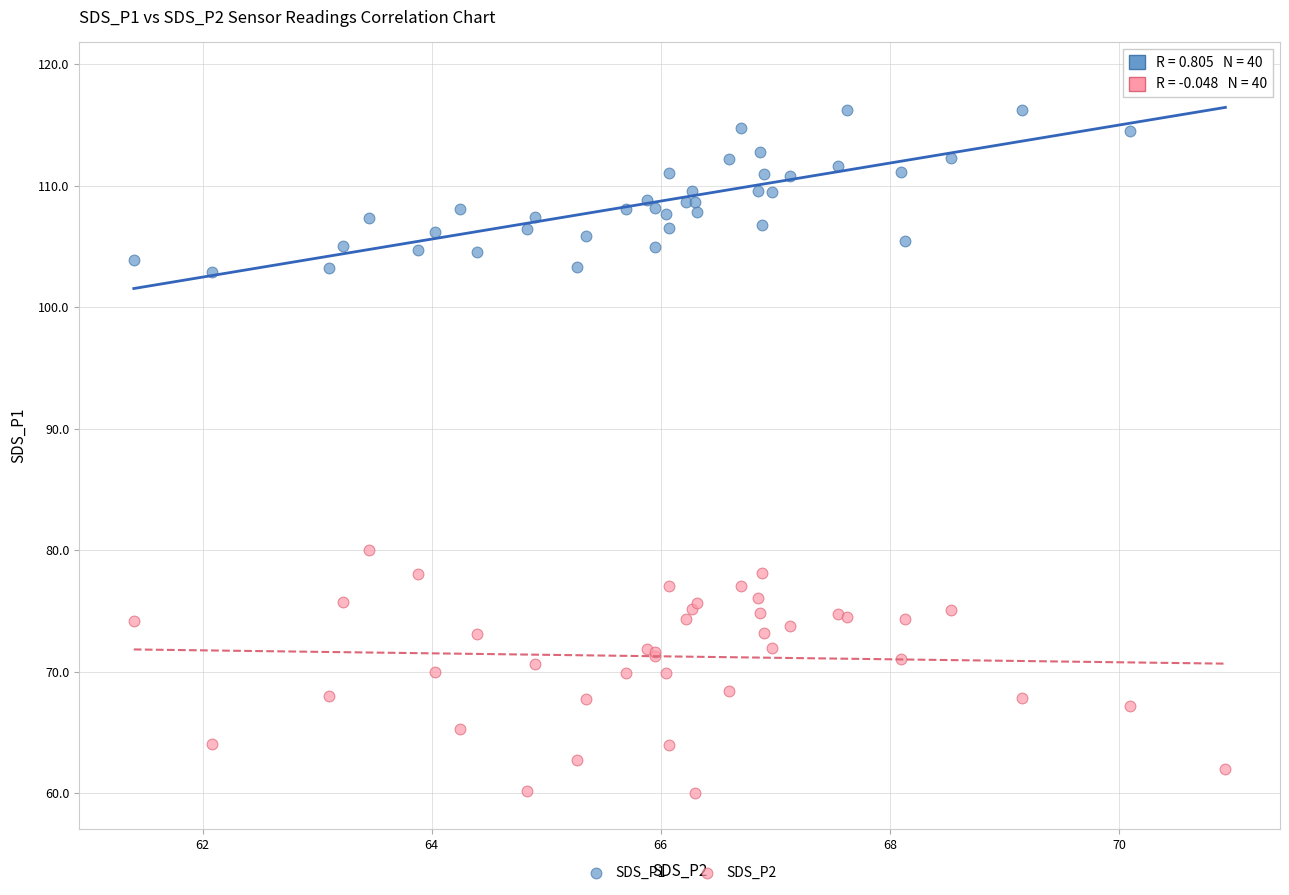

Which series contains the highest Y value?

SDS_P1